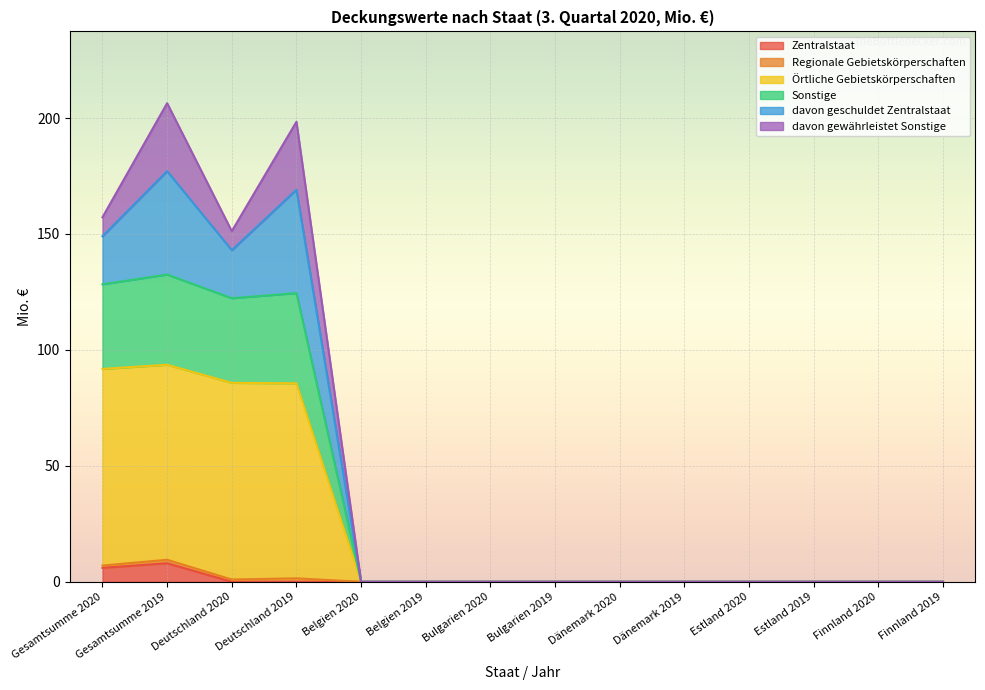

True or false: Zentralstaat has more than 2 points higher than both neighbors.

False